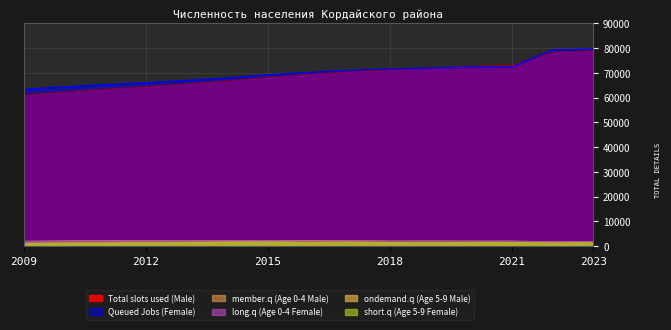

True or false: Queued Jobs (Female) has a value of 72436 at 2021.

True